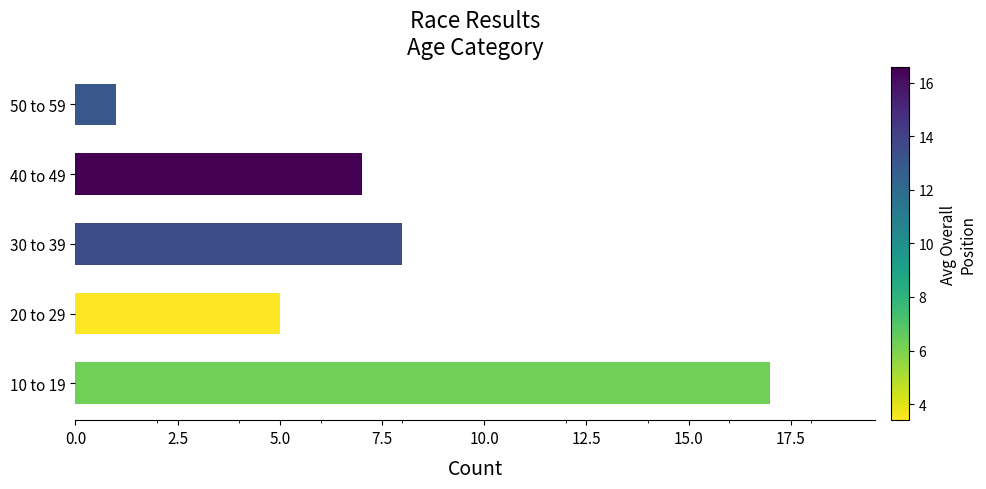

What is the smallest value displayed?

1